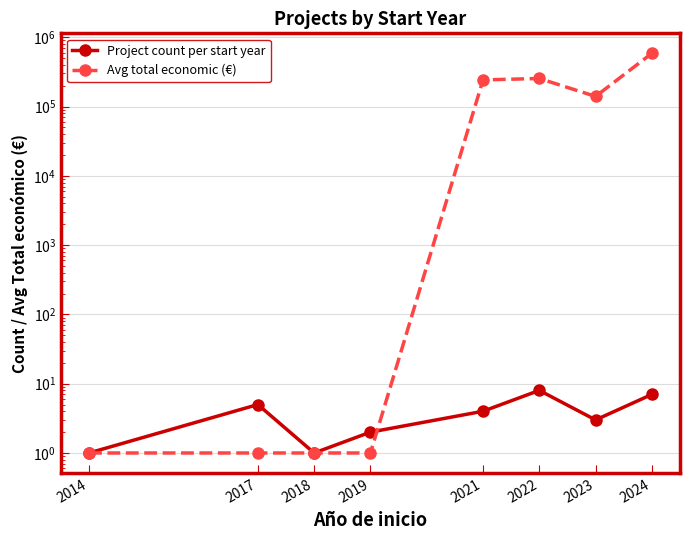

True or false: Project count per start year and Avg total economic (€) cross at least once.

True